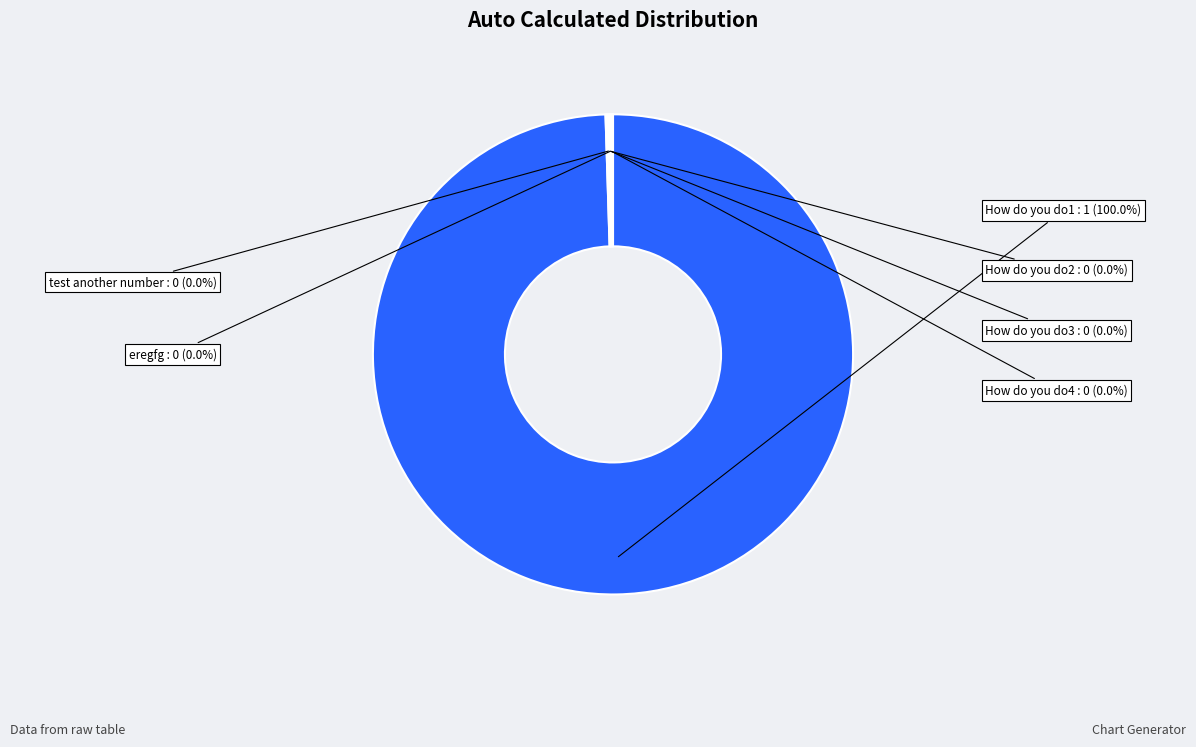

What portion of the pie excludes eregfg?

100.0%